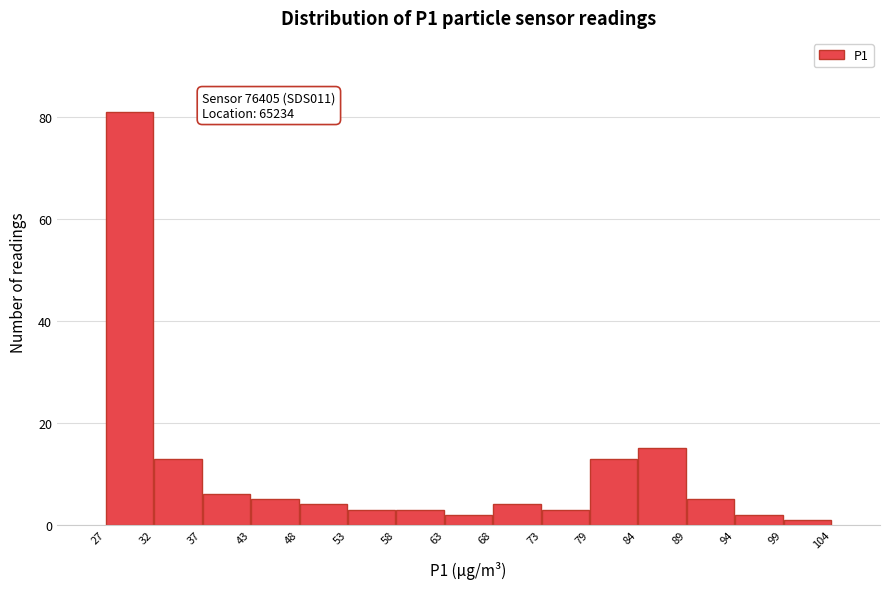

Over which range of the x-axis is the bar tallest?

27 to 32